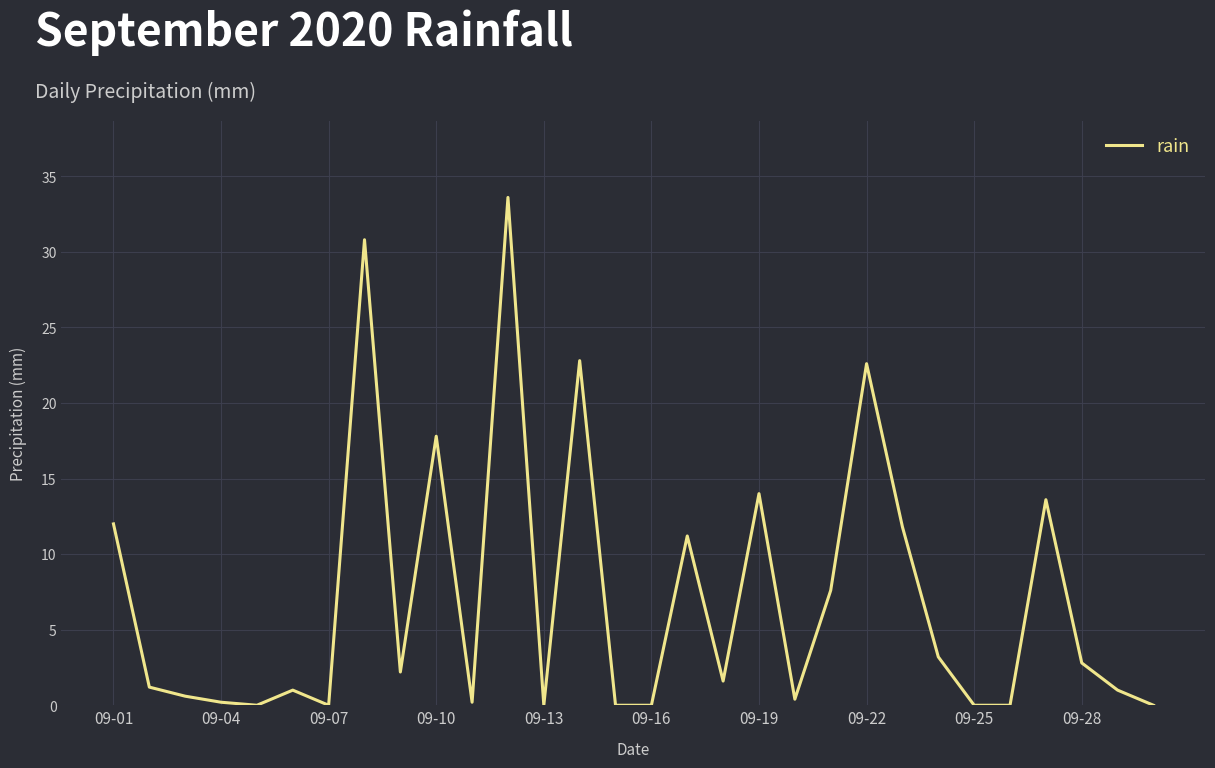

True or false: the data has more than 0 interior local peaks.

True